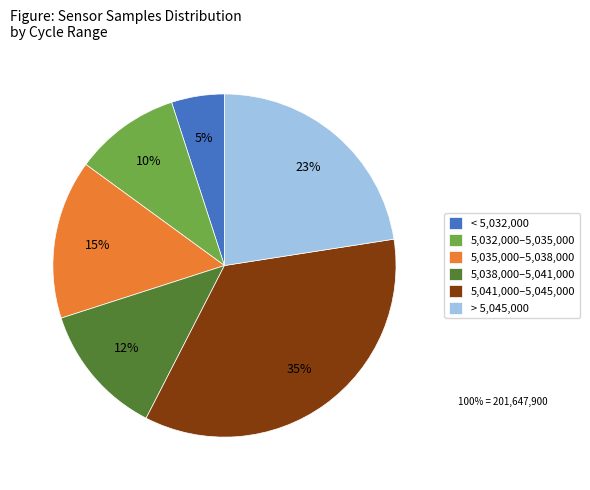

What is the largest slice in the pie chart?

5,041,000–5,045,000